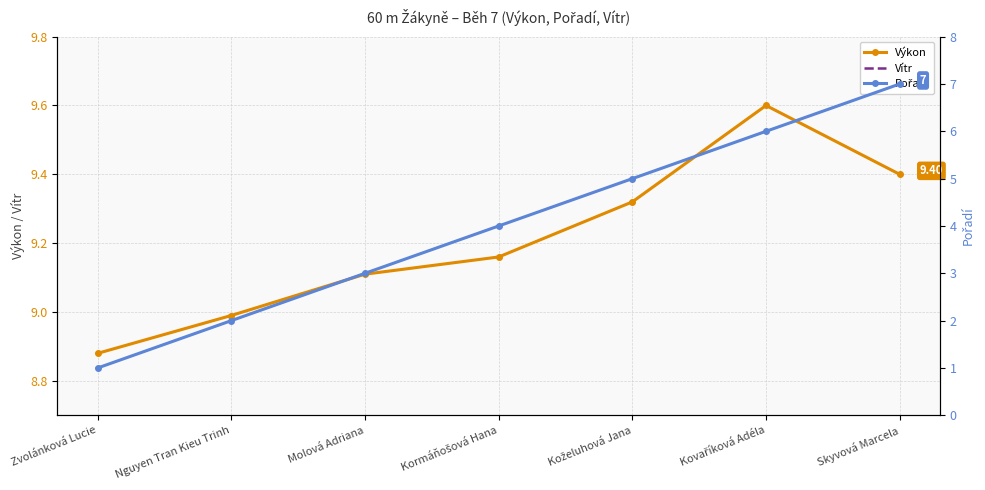

Is it true that Výkon equals 8.9 at Zvolánková Lucie?

True